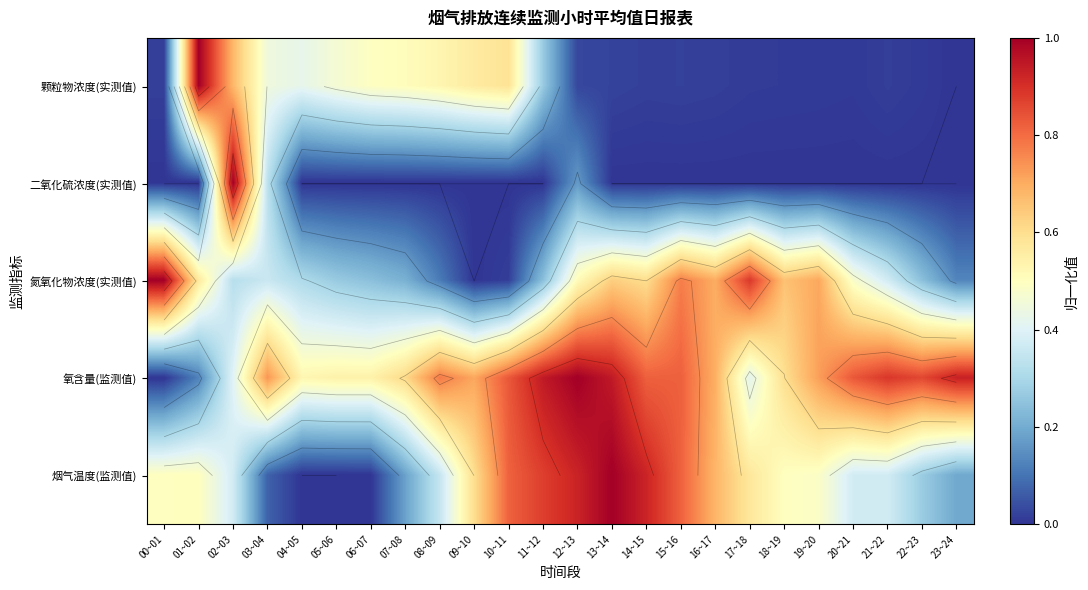

What is the spread (max minus min) of values at 15~16?

0.8